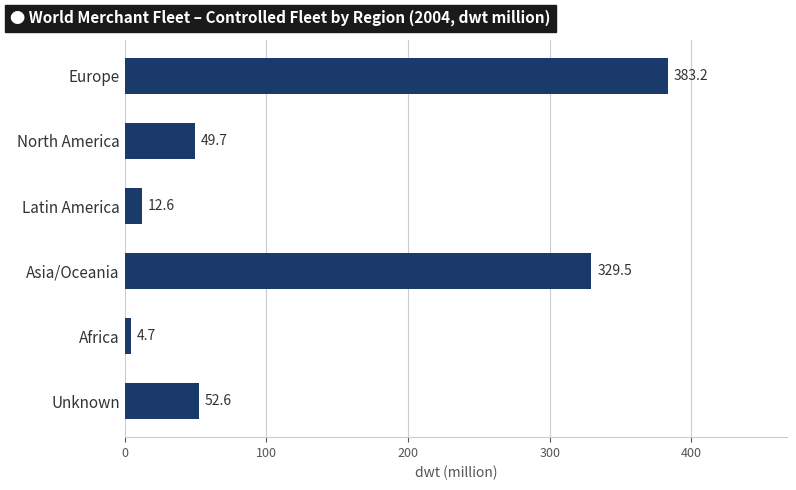

Are the bars horizontal?

Yes